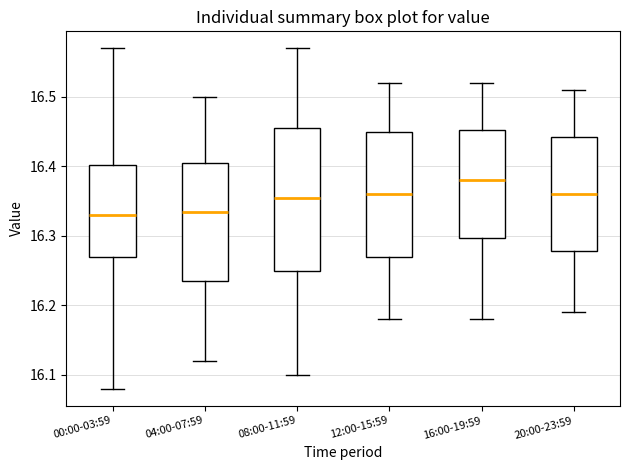

Where is the lower edge of the box for 00:00-03:59 on the y-axis? The values are not printed on the chart, so give them approximately, as read against the axis.

16.27